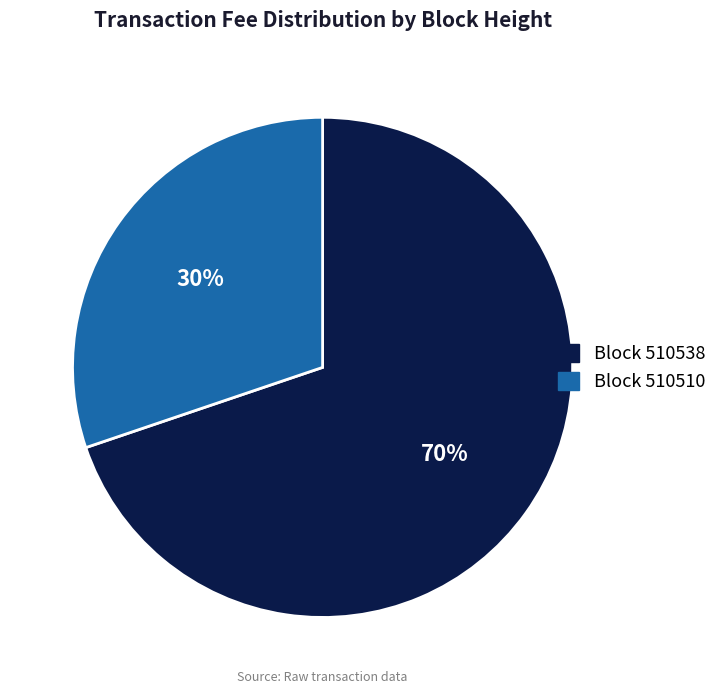

Does any single category account for the majority?

Yes